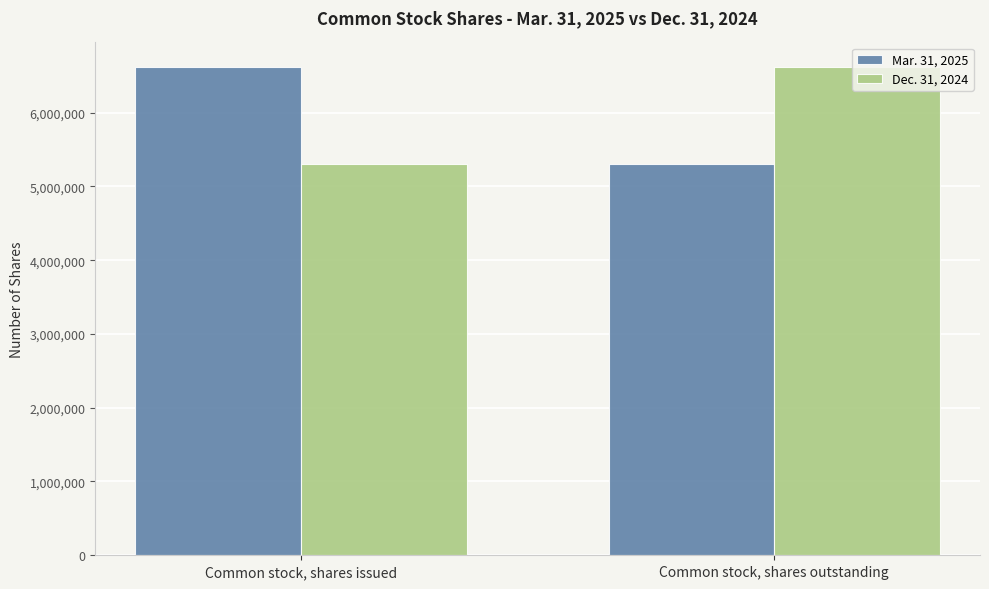

What is the label of the 2nd bar from the right?

Common stock, shares issued